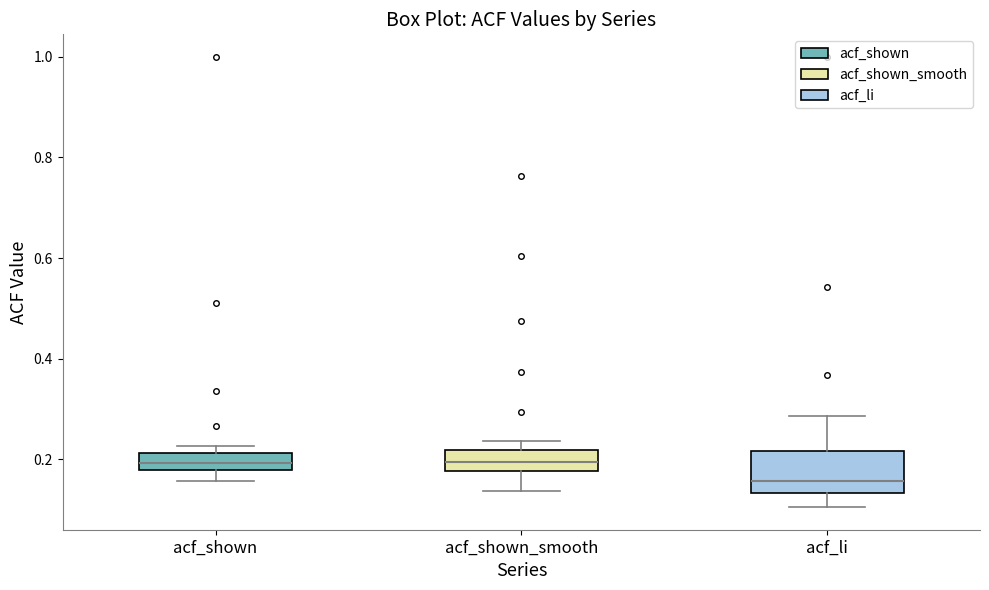

Reading left to right, read every box against the y-axis: the position of its median line, the range the box covers, and the ends of its whiskers. The values are not printed on the chart, so give them approximately, as read against the axis.

acf_shown: median 0.20, box 0.18 to 0.22, whiskers 0.16 to 0.22 (just above the box's upper edge)
acf_shown_smooth: median 0.20, box 0.18 to 0.22, whiskers 0.14 to 0.24
acf_li: median 0.16, box 0.14 to 0.22, whiskers 0.10 to 0.28